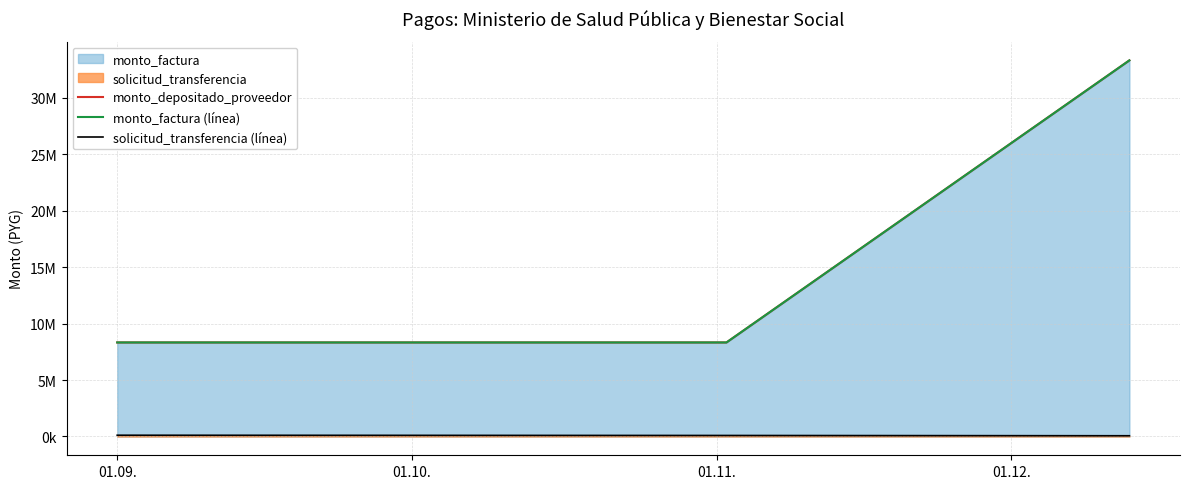

At how many categories does at least one series exceed 7471095?

3